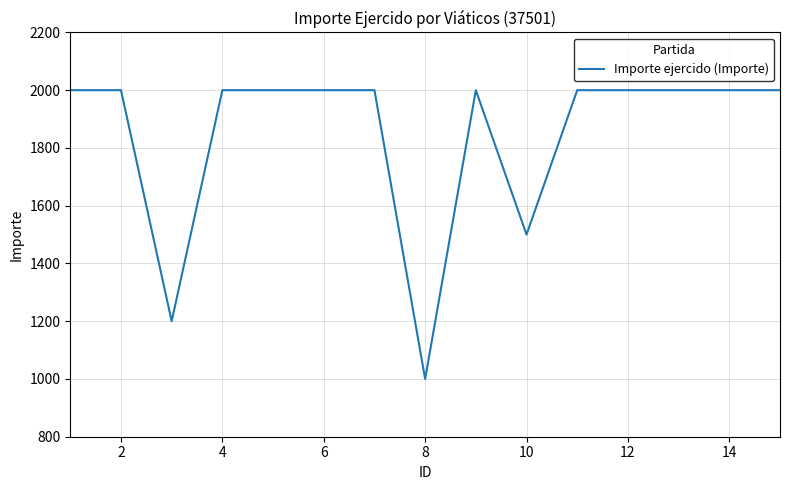

How many distinct data groups are displayed?

1